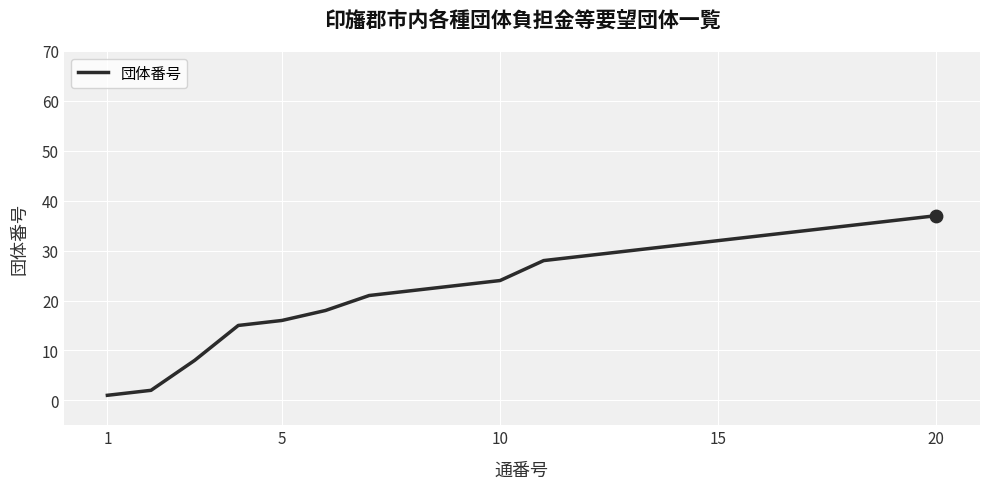

What is the maximum value shown in the chart?

37